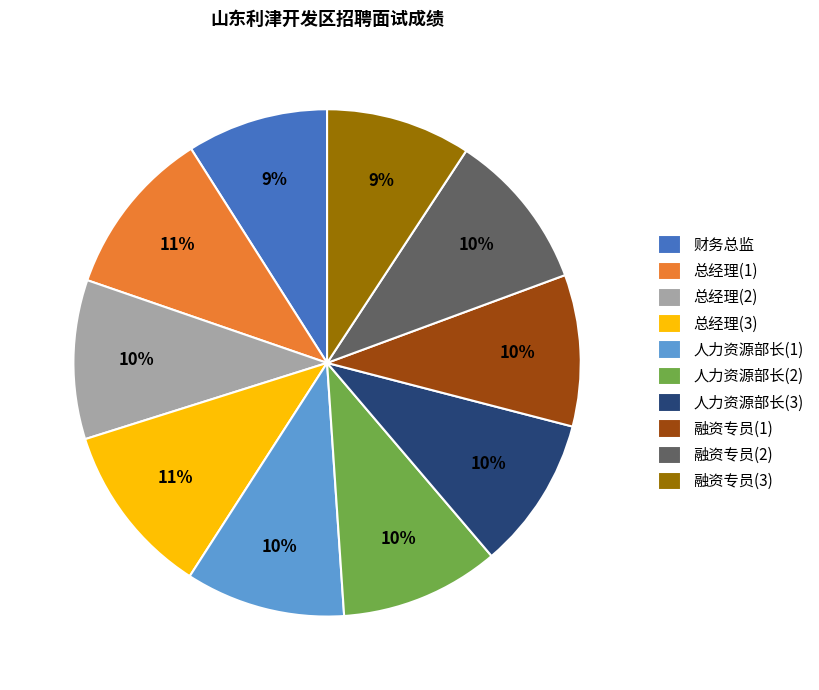

To the nearest percent, what portion does 融资专员(1) represent?

10%